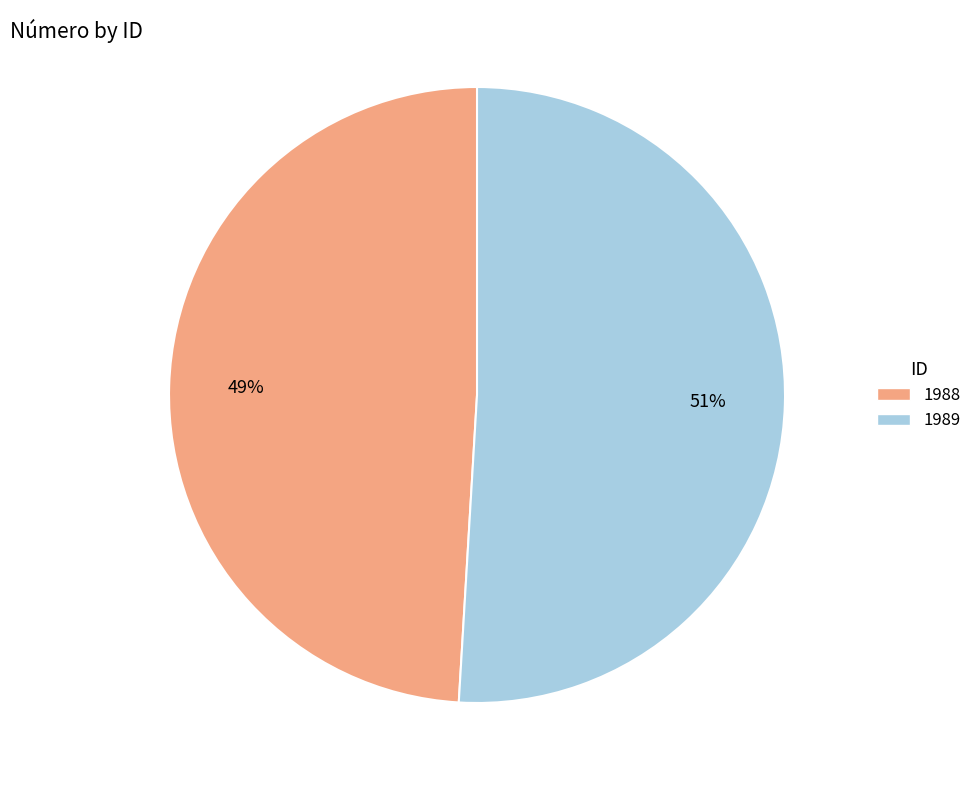

Count the number of slices in the pie.

2